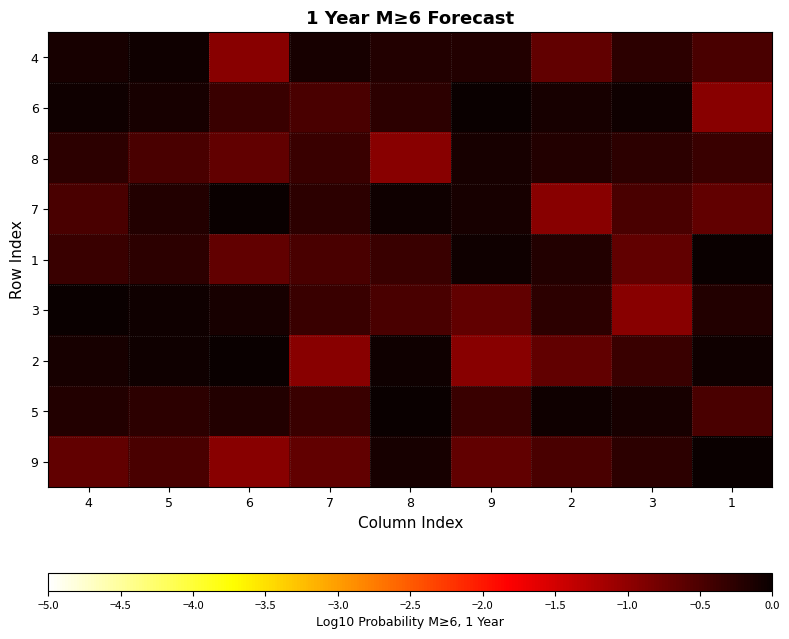

Between 4 and 2, which is larger?

4